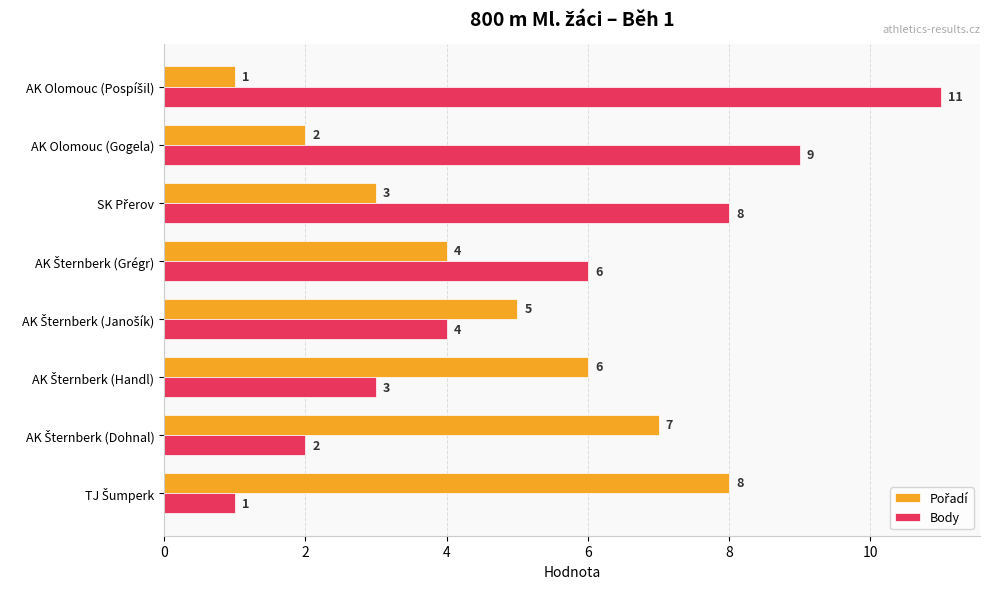

Which series has the largest total across all categories?

Body